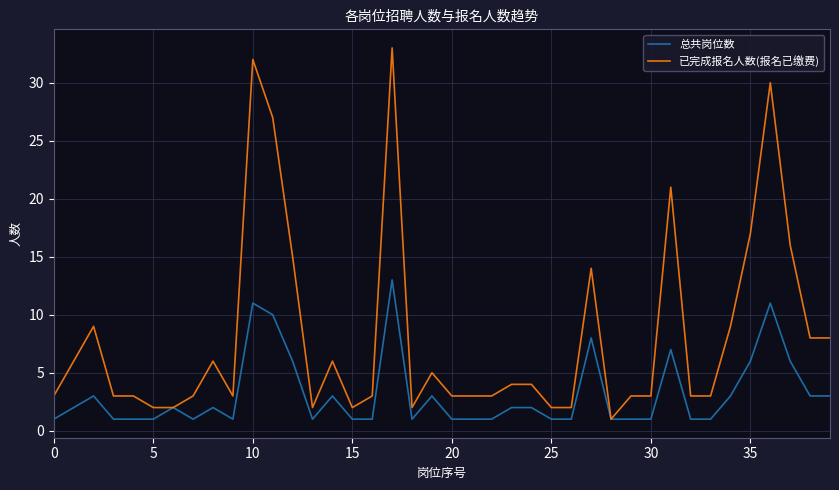

What is the maximum value for 总共岗位数?

13